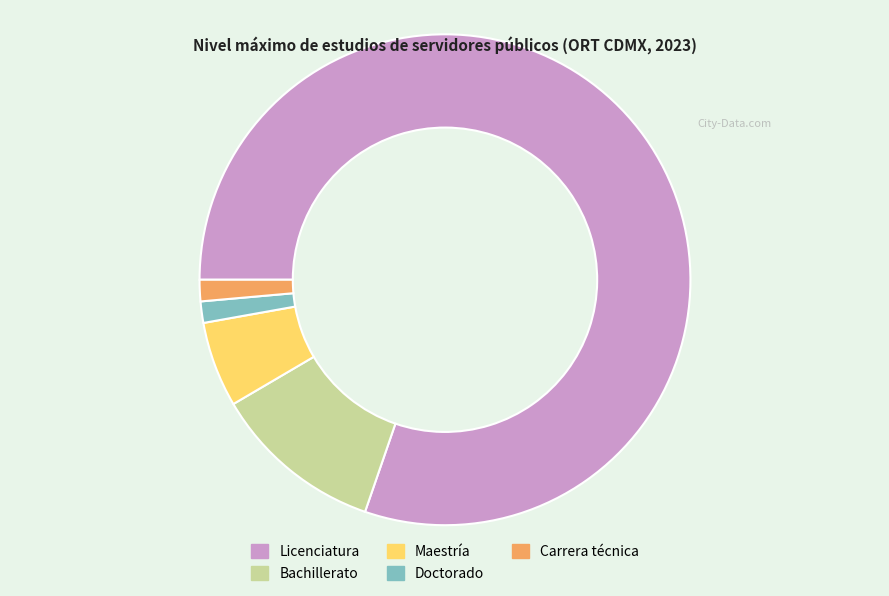

Combined, do Maestría and Licenciatura account for over 50%?

Yes